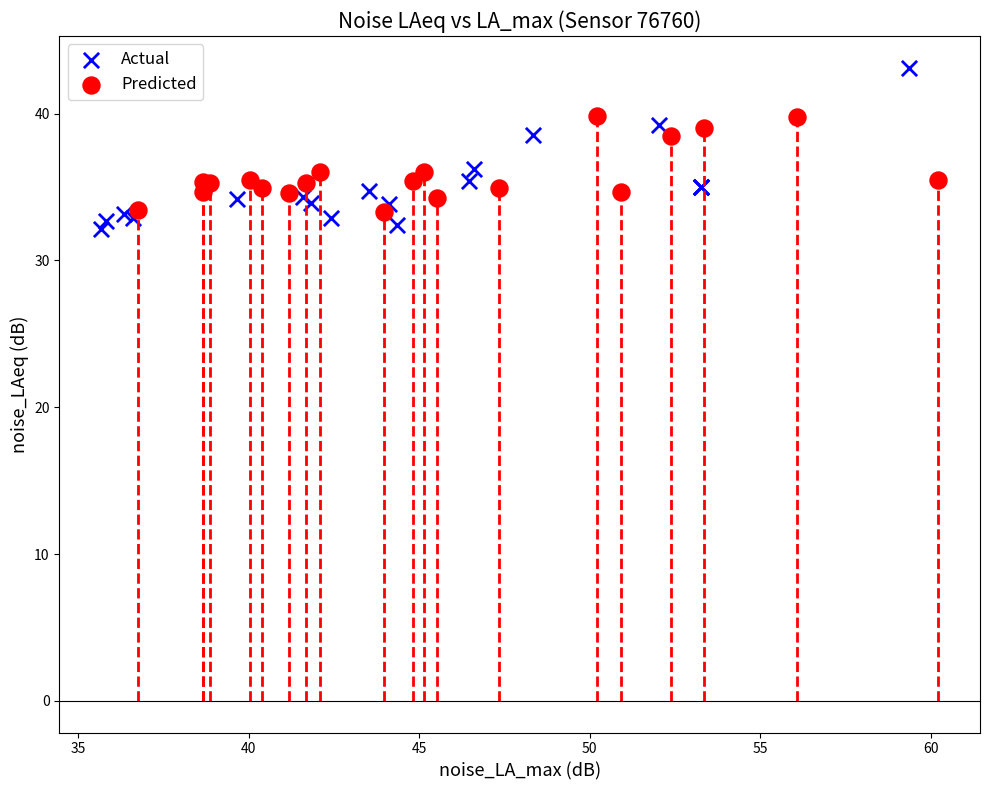

What are all the series names shown in the legend?

Actual, Predicted